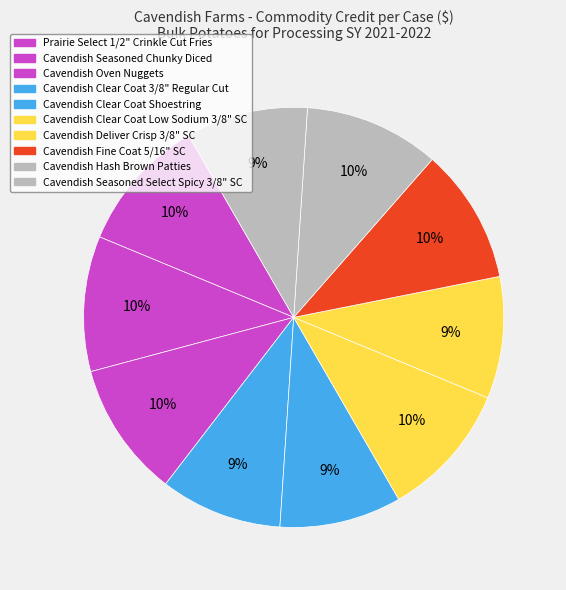

Which has a higher value, Prairie Select 1/2" Crinkle Cut Fries or Cavendish Seasoned Select Spicy 3/8" SC?

Prairie Select 1/2" Crinkle Cut Fries